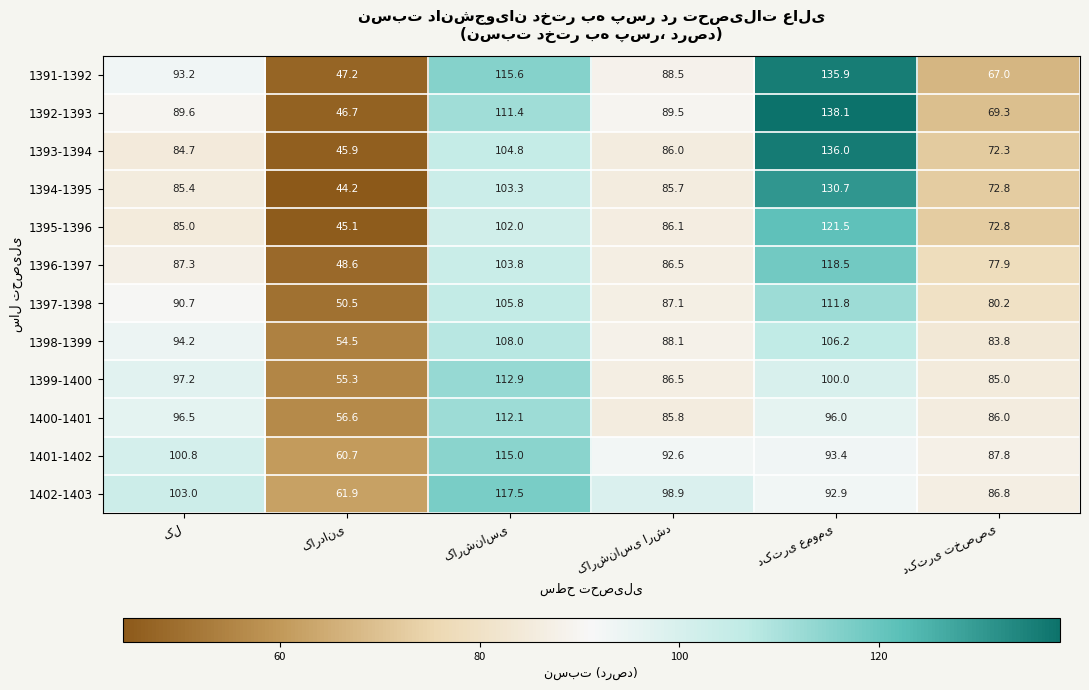

Count the number of categories in the chart.

6